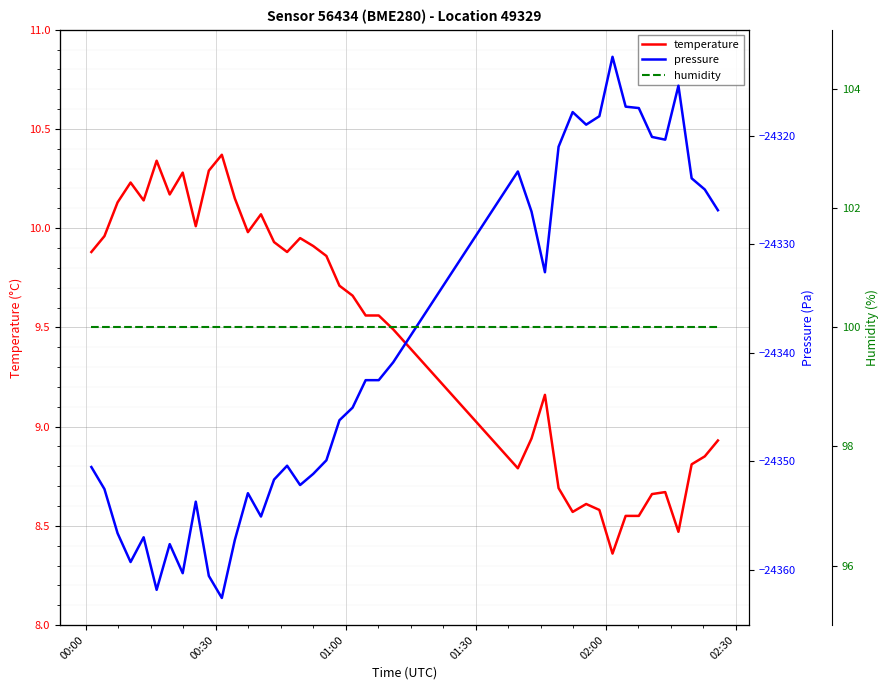

True or false: temperature and pressure intersect in this chart.

False